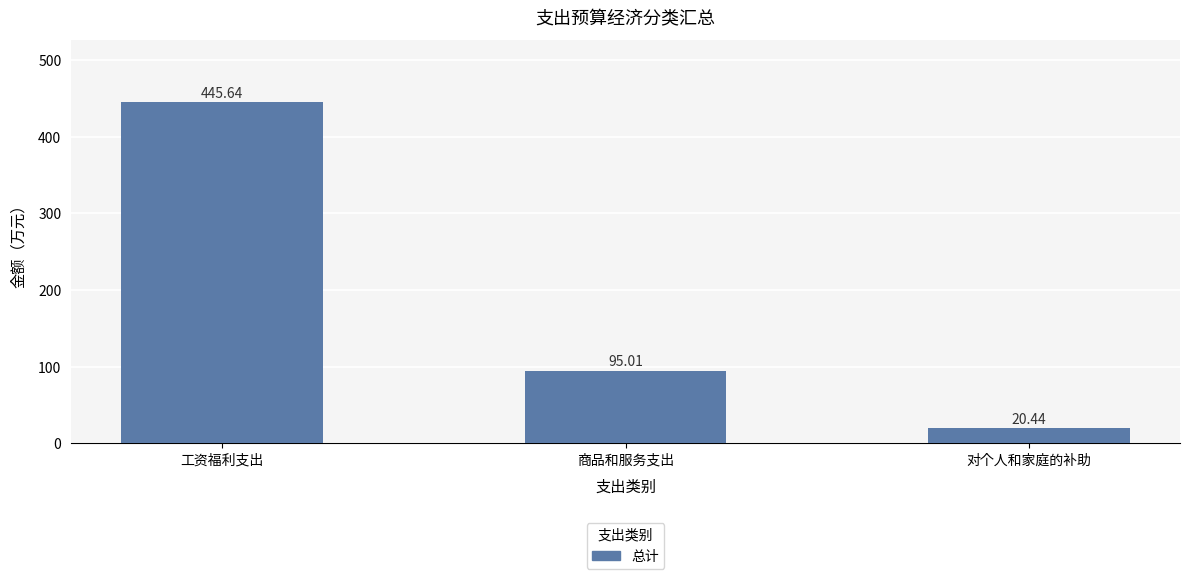

Approximately how many times larger is the value at 对个人和家庭的补助 compared to 商品和服务支出?

0.2